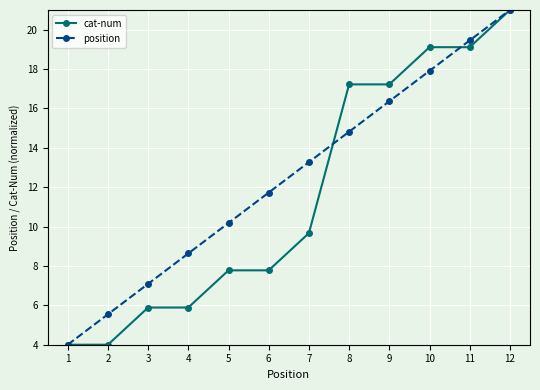

What is the value of the position point at the 8th from the left?

14.8